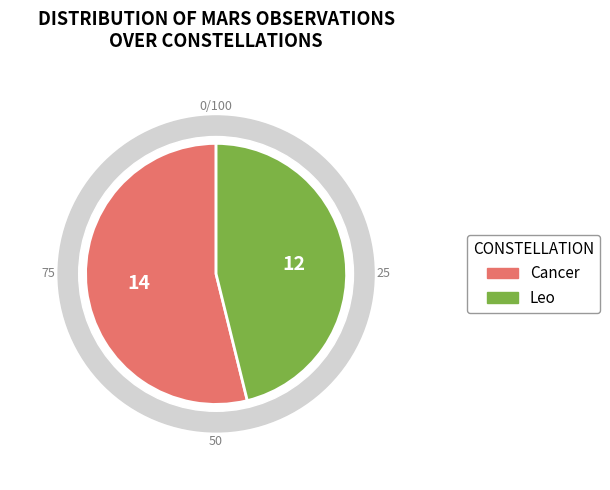

To the nearest percent, what portion does Leo represent?

46%